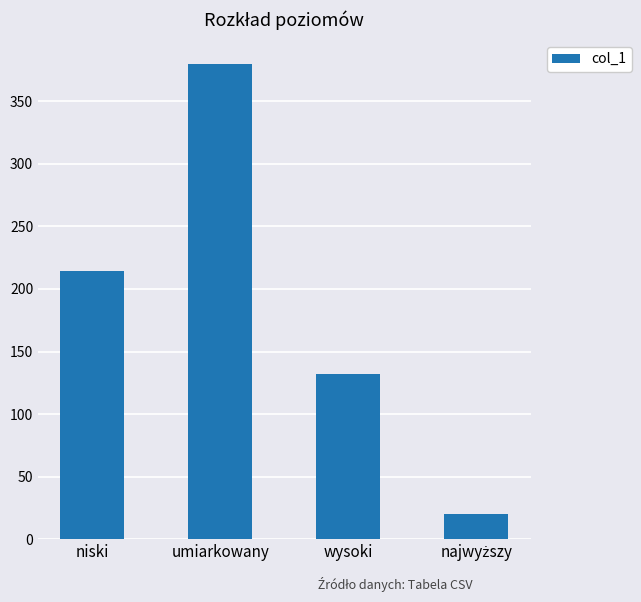

Does the chart contain stacked bars?

No